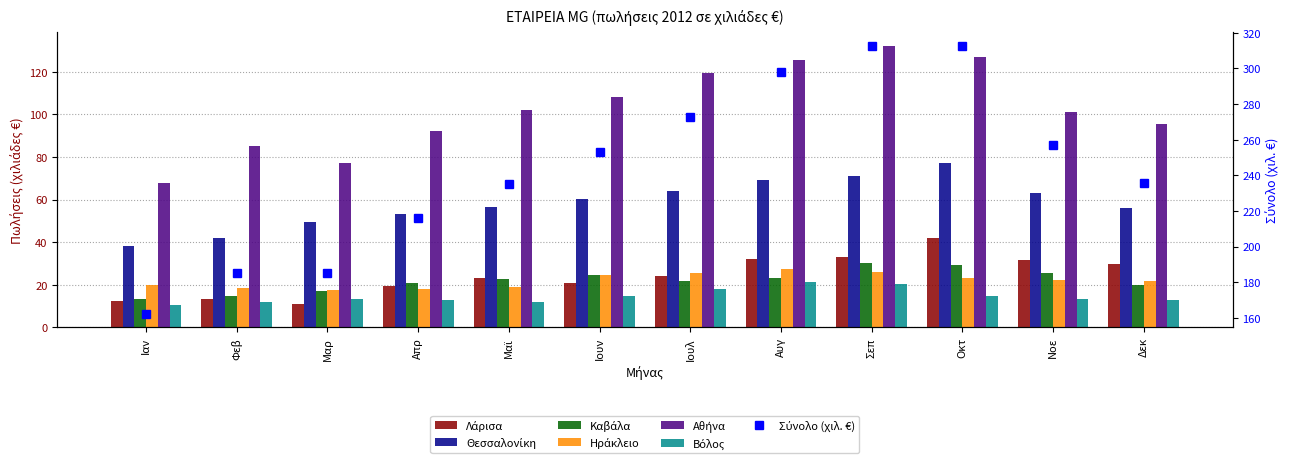

What value does the Βόλος series have at Μαρ?

13.3